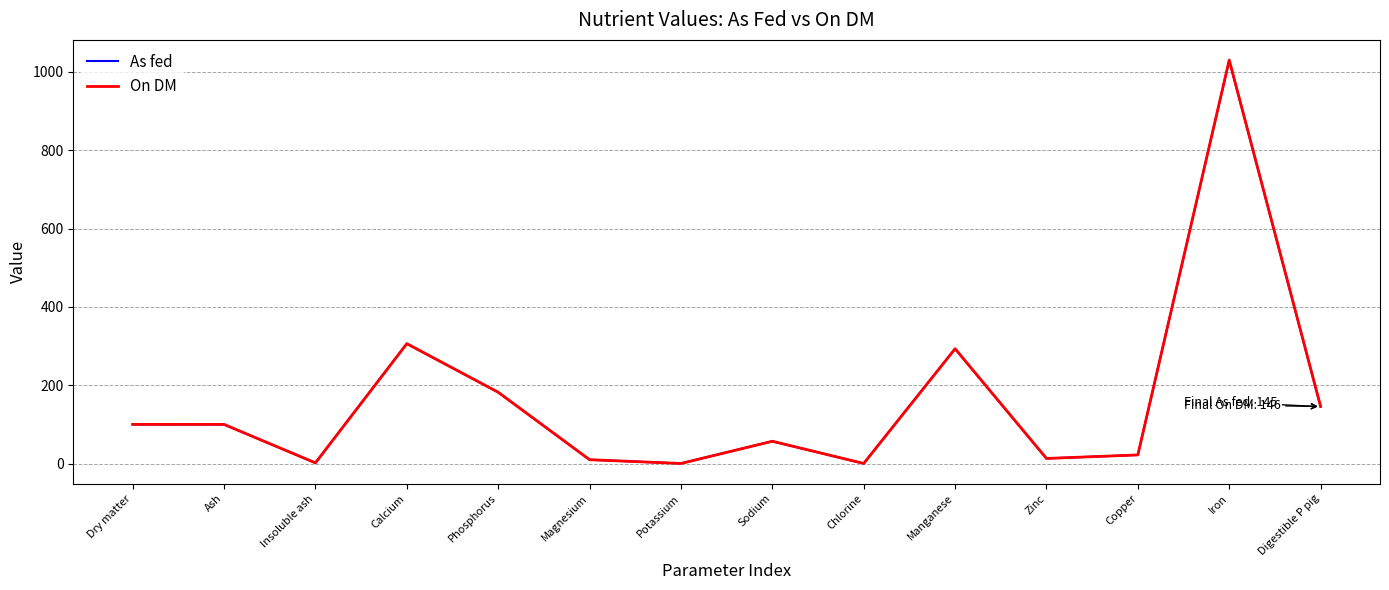

What is the highest value of the As fed series?

1029.0